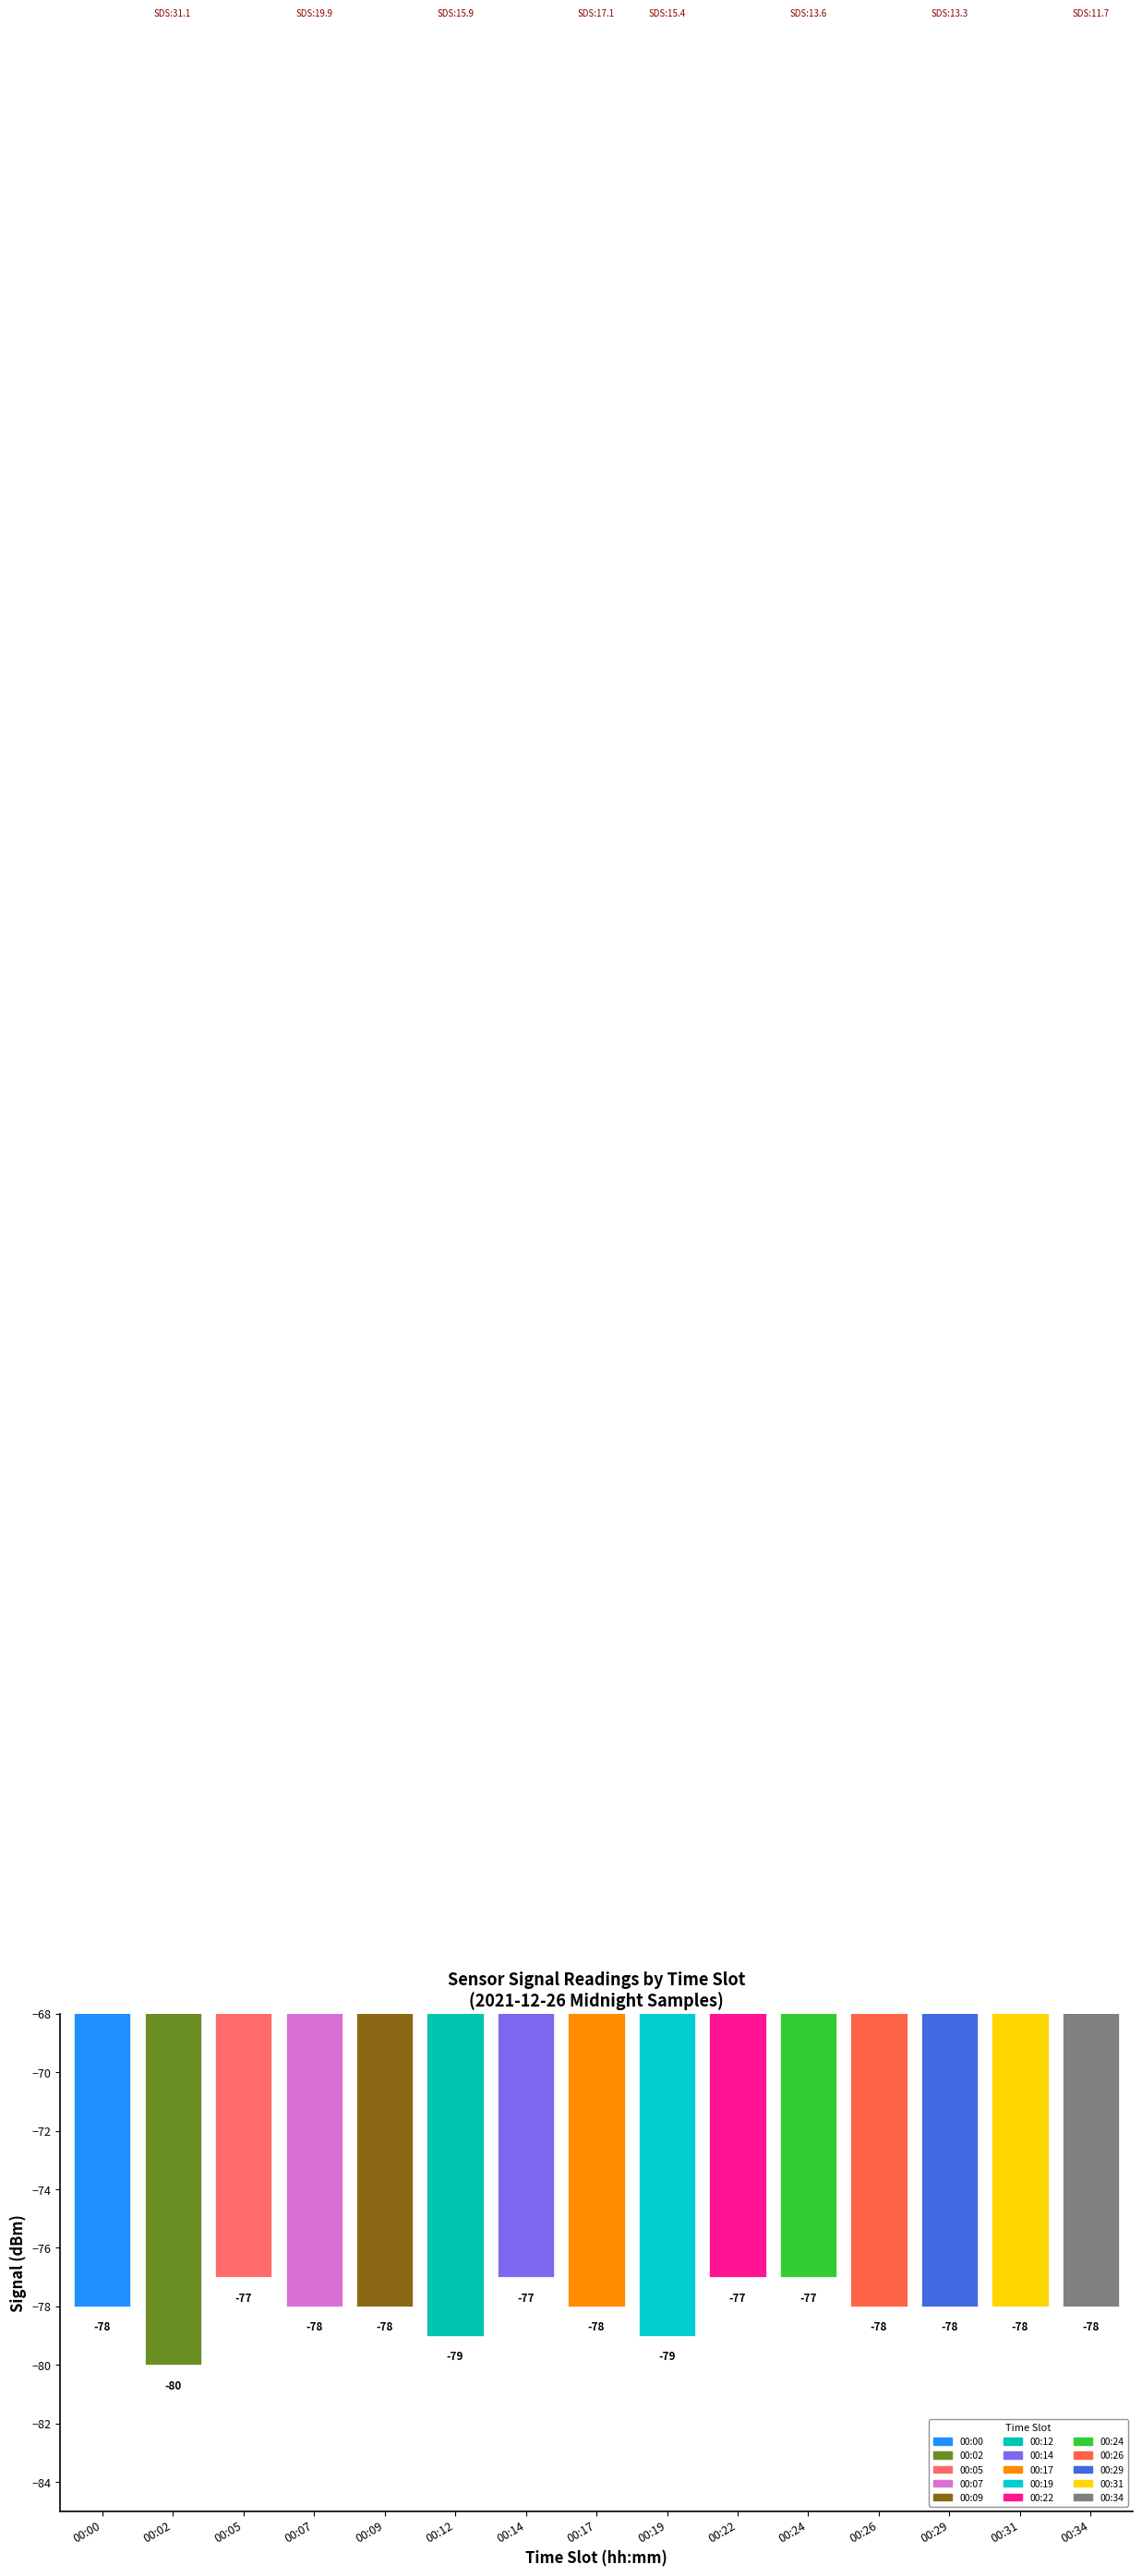

What is the difference between the maximum and minimum values?

3